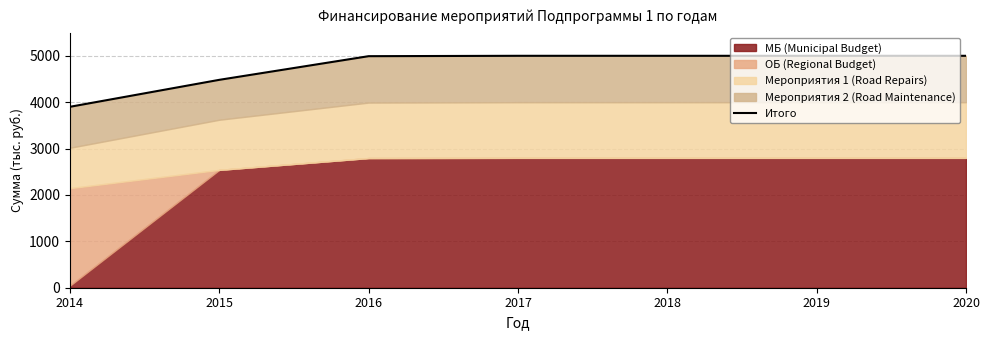

The value at 2019 is 5000.0. True or false?

True